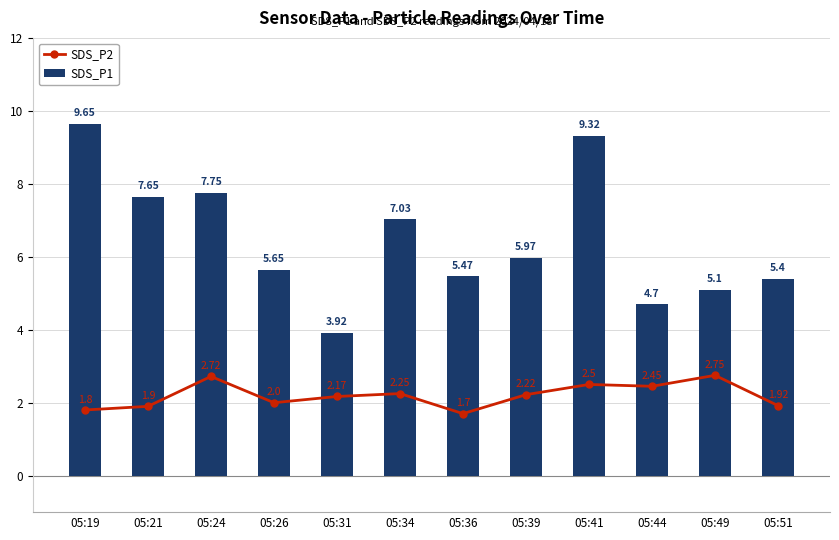

At which label does SDS_P2 first exceed 2?

05:24